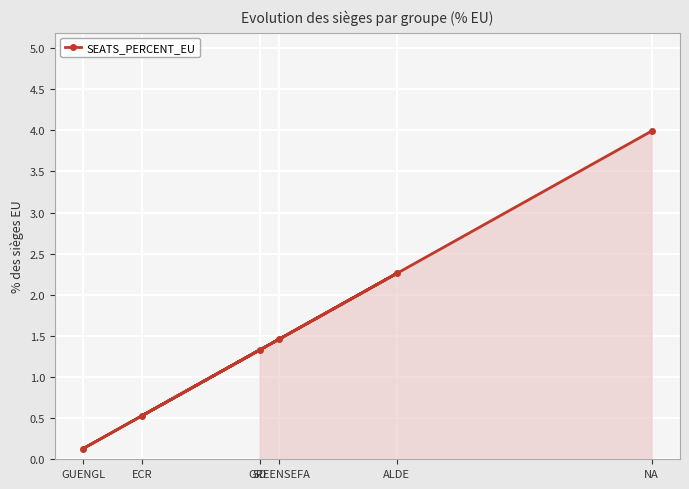

Count the number of data series in this chart.

1